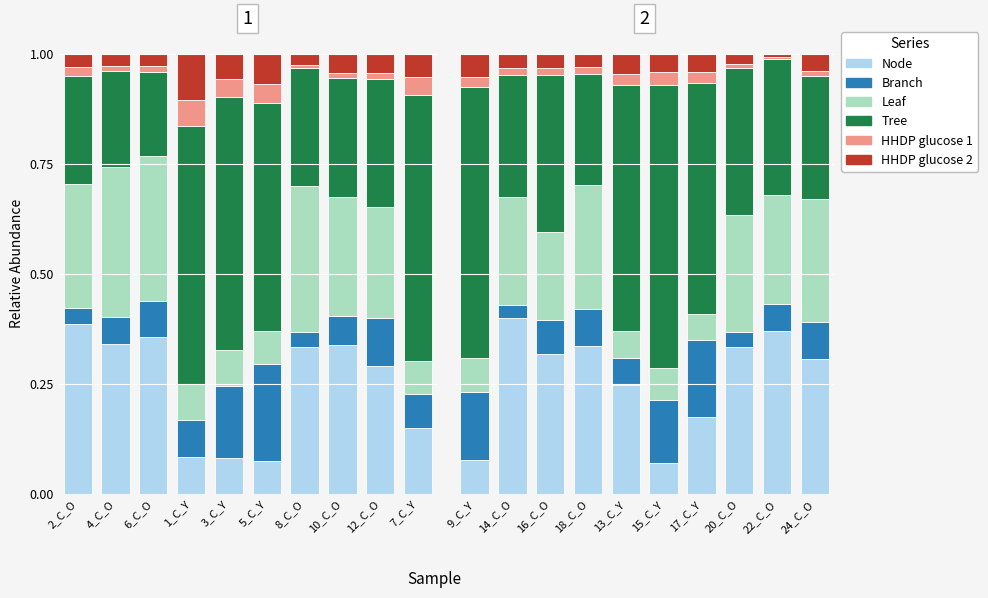

True or false: HHDP glucose 2 has a value of 0.0 at 22_C_O.

False